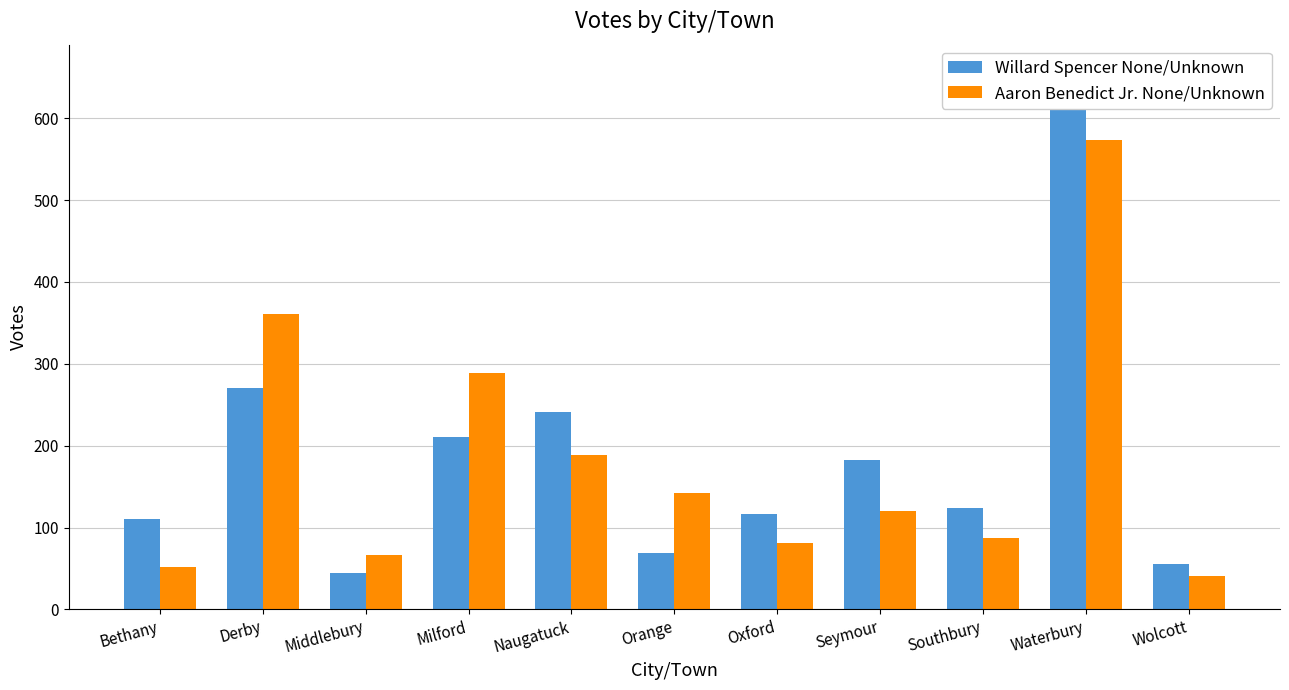

Reading left to right, list all the values displayed in this chart.

Willard Spencer None/Unknown: Bethany=111	Derby=270	Middlebury=45	Milford=211	Naugatuck=241	Orange=69	Oxford=116	Seymour=182	Southbury=124	Waterbury=657	Wolcott=56
Aaron Benedict Jr. None/Unknown: Bethany=52	Derby=361	Middlebury=67	Milford=289	Naugatuck=189	Orange=142	Oxford=81	Seymour=120	Southbury=87	Waterbury=574	Wolcott=41